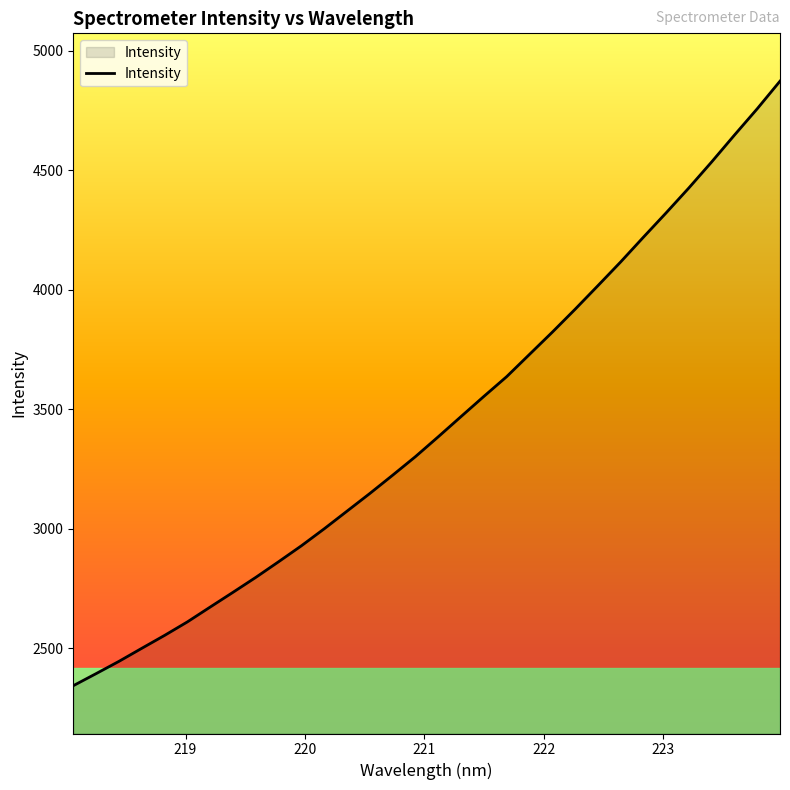

What is the difference between the maximum and minimum values?

2529.3